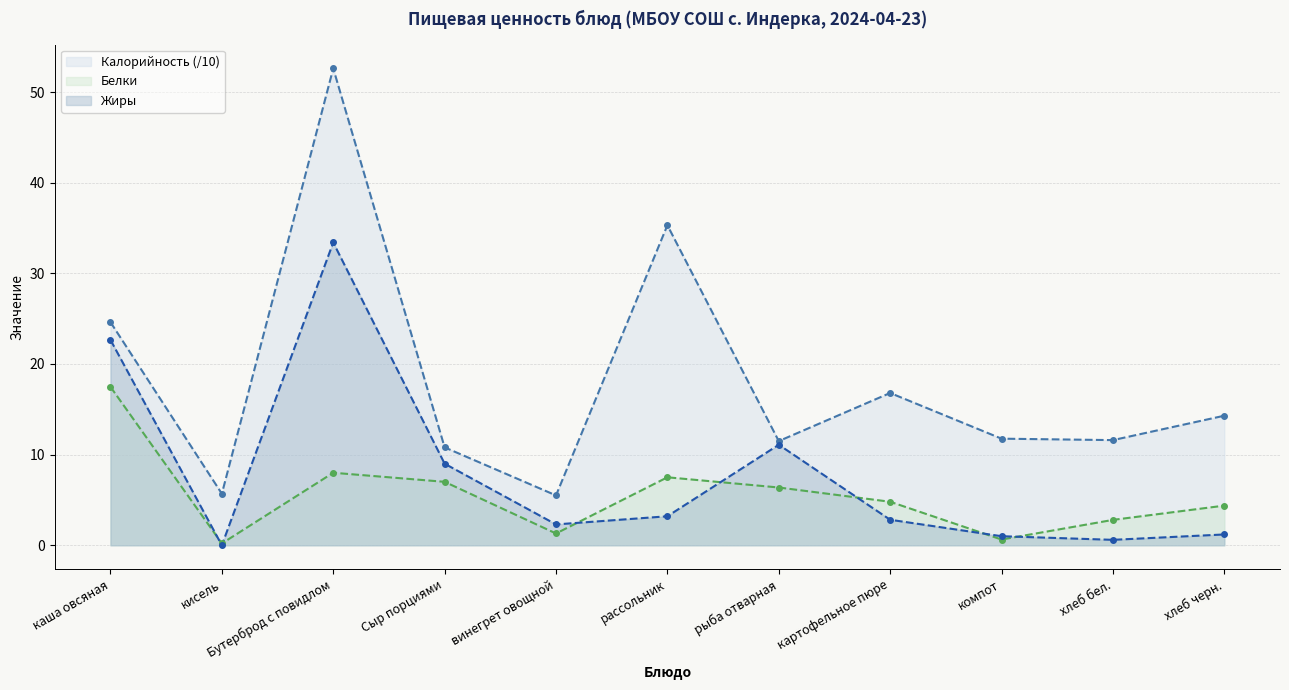

At which label does Калорийность first exceed 11?

каша овсяная